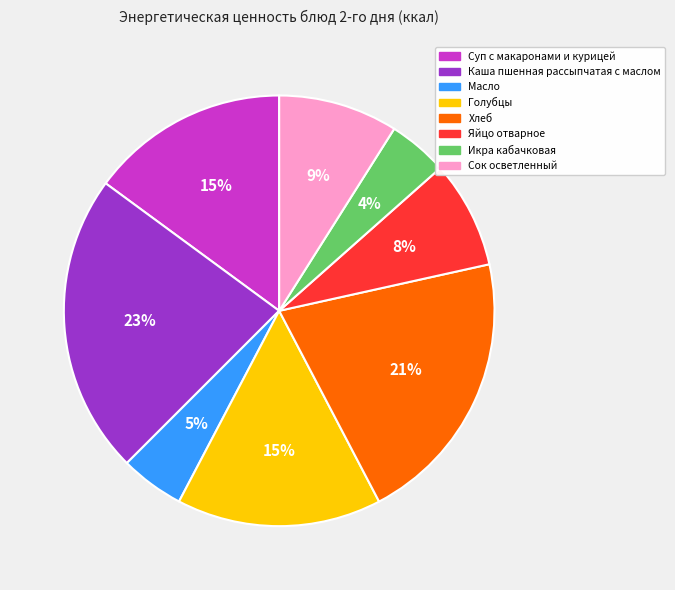

Combined, do Икра кабачковая and Сок осветленный account for over 50%?

No